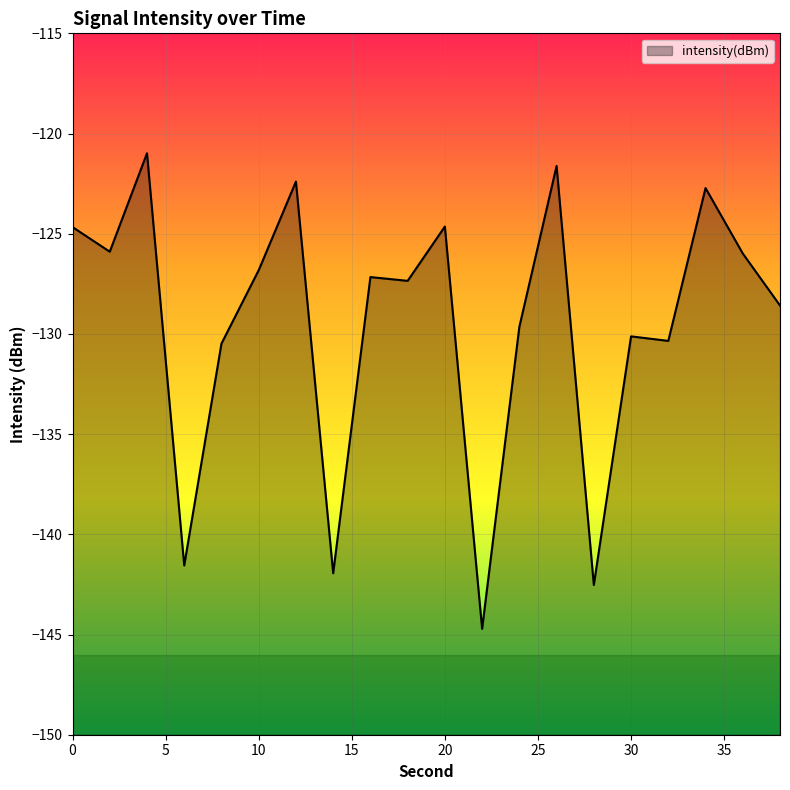

Which label corresponds to the largest value in the chart?

4